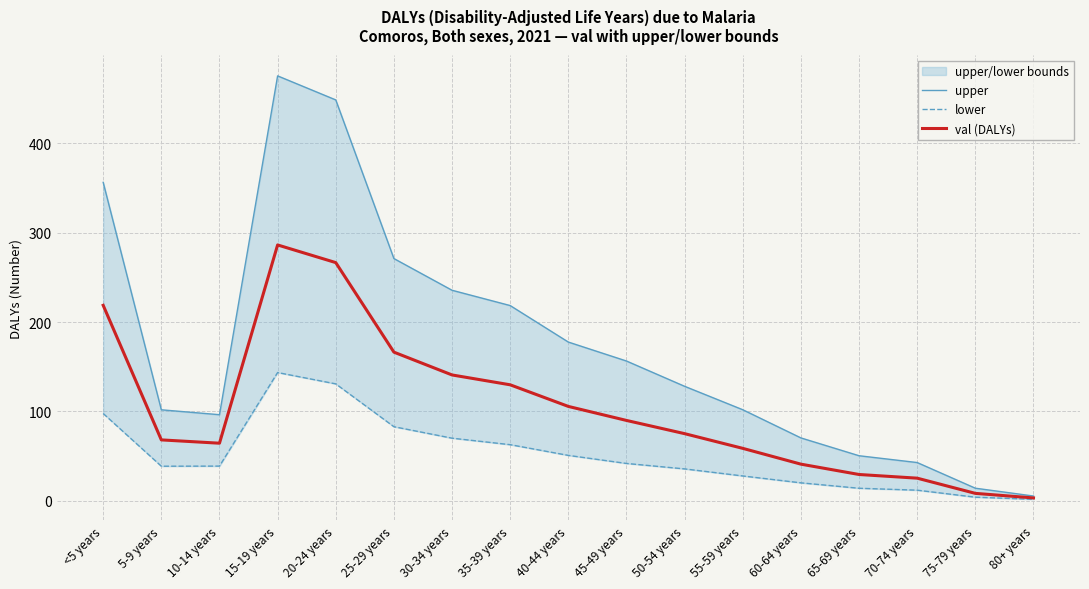

Count the number of categories in the chart.

17